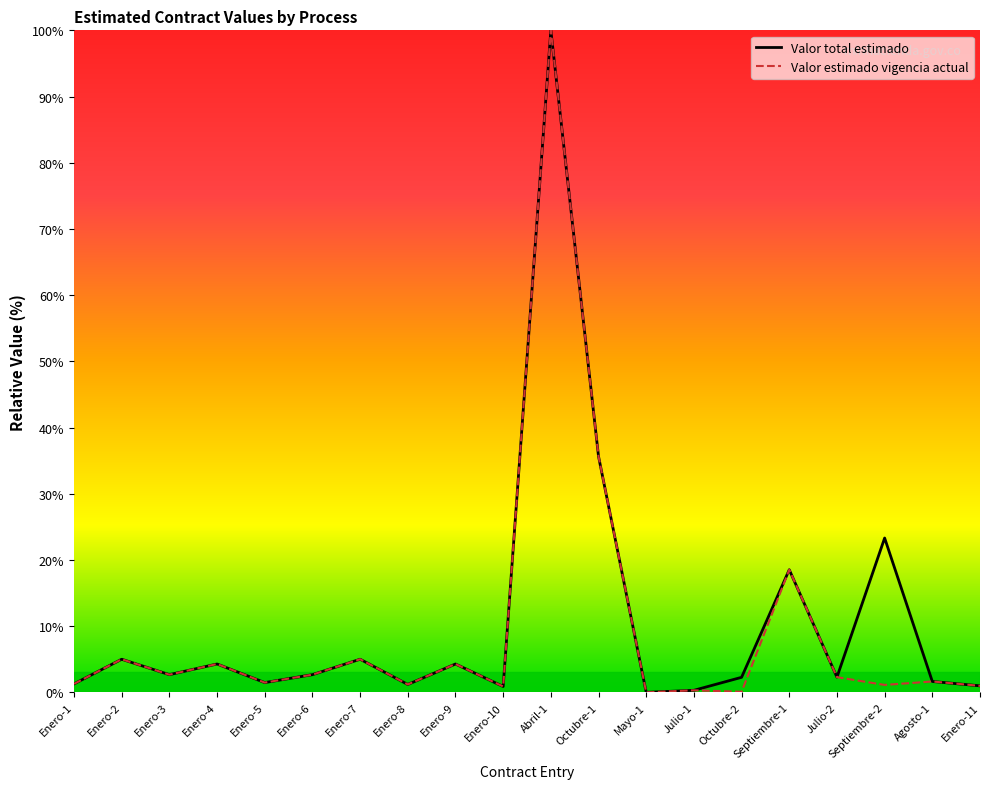

What are all the series names shown in the legend?

Valor total estimado, Valor estimado vigencia actual